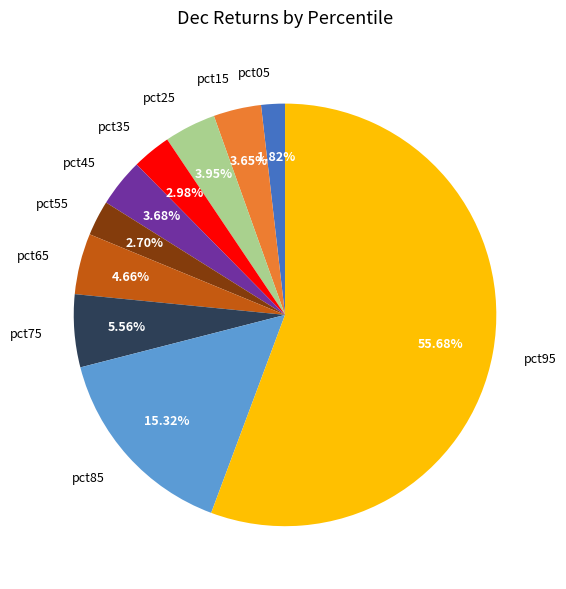

Count the number of slices in the pie.

10